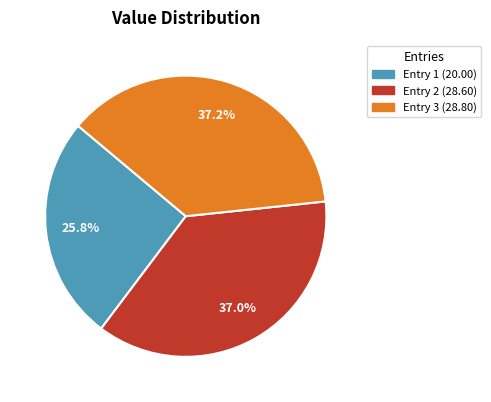

Does any single category account for the majority?

No